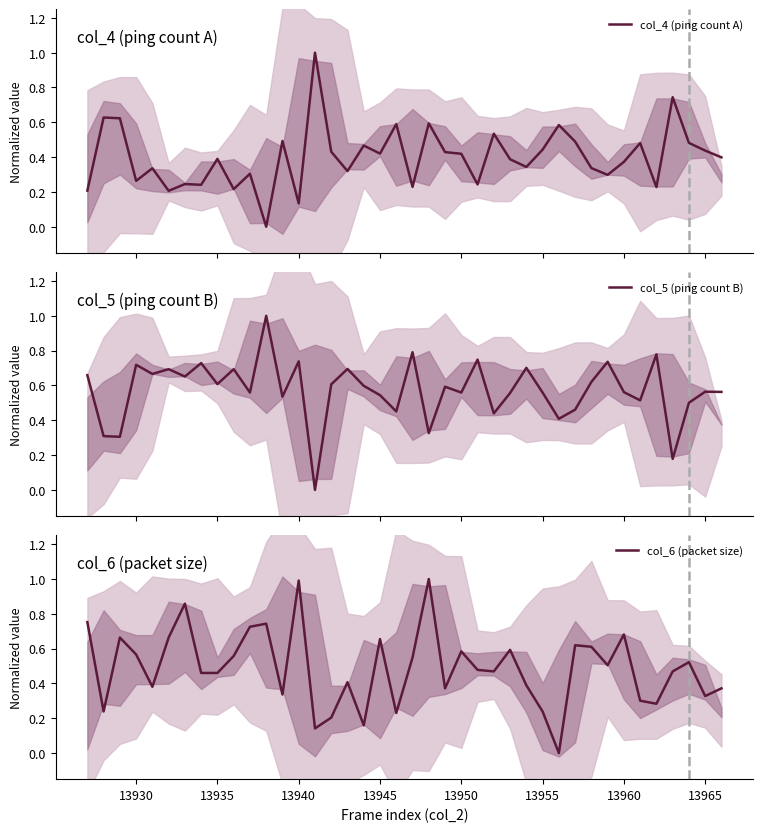

Which series has the largest total across all categories?

col_5 (ping count B)